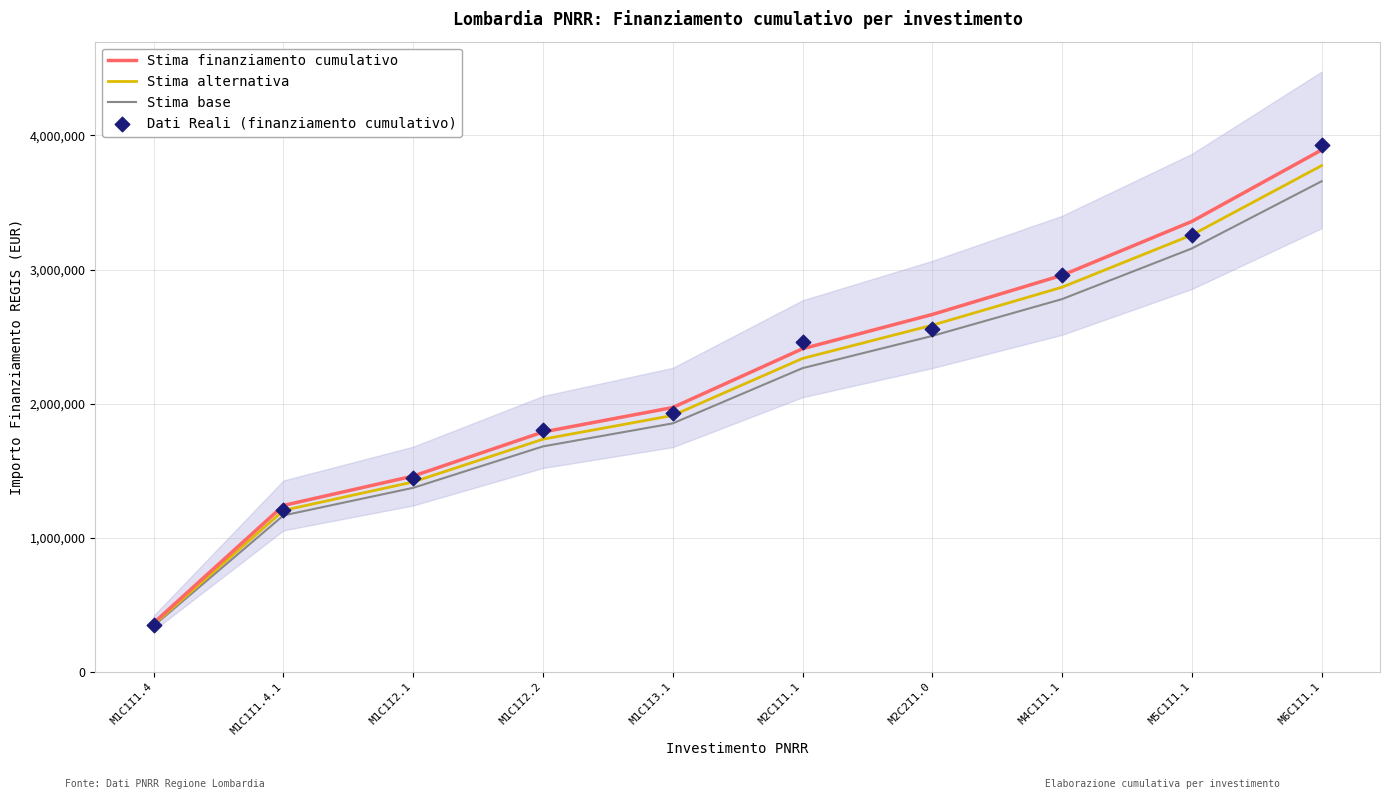

Which series has the widest spread of Y values?

Dati Reali (finanziamento cumulativo)